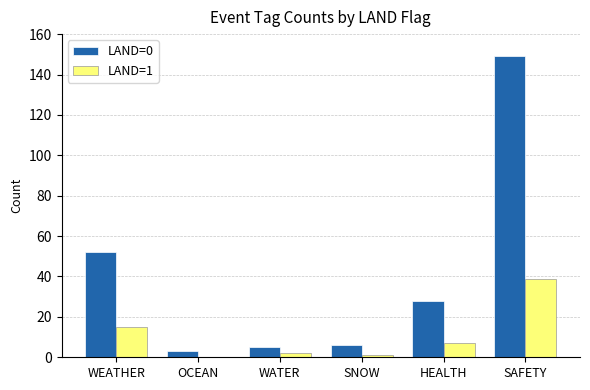

Count the number of categories in the chart.

6